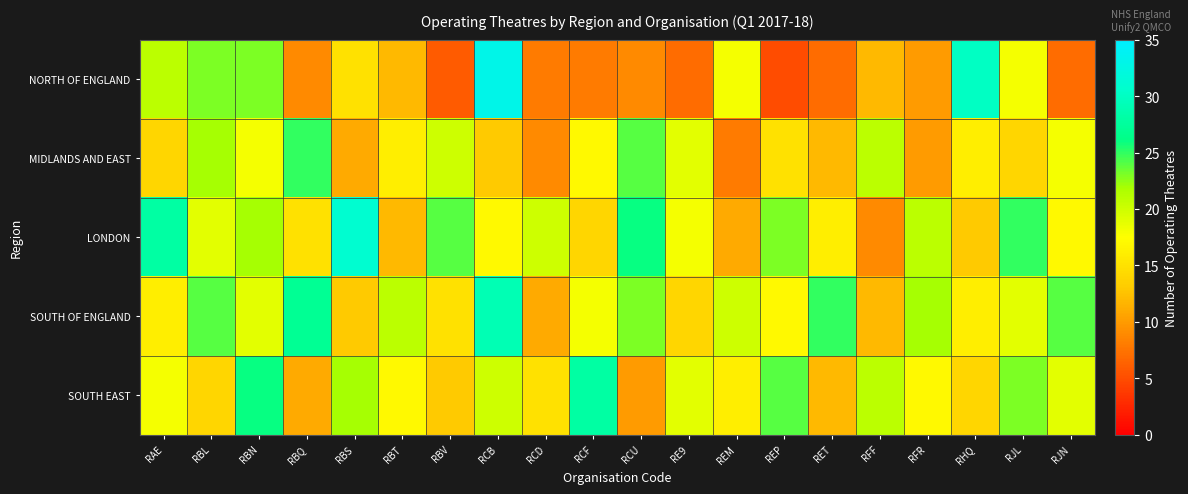

Reading left to right, extract all data points from this chart.

NORTH OF ENGLAND: RAE=21	RBL=23	RBN=23	RBQ=9	RBS=15	RBT=12	RBV=6	RCB=33	RCD=8	RCF=8	RCU=9	RE9=7	REM=18	REP=5	RET=7	RFF=12	RFR=10	RHQ=30	RJL=18	RJN=7
MIDLANDS AND EAST: RAE=14	RBL=22	RBN=18	RBQ=25	RBS=11	RBT=16	RBV=20	RCB=13	RCD=9	RCF=17	RCU=24	RE9=19	REM=8	REP=15	RET=12	RFF=21	RFR=10	RHQ=16	RJL=14	RJN=18
LONDON: RAE=28	RBL=19	RBN=22	RBQ=15	RBS=31	RBT=12	RBV=24	RCB=17	RCD=20	RCF=14	RCU=26	RE9=18	REM=11	REP=23	RET=16	RFF=9	RFR=21	RHQ=13	RJL=25	RJN=17
SOUTH OF ENGLAND: RAE=16	RBL=24	RBN=19	RBQ=27	RBS=13	RBT=21	RBV=15	RCB=29	RCD=11	RCF=18	RCU=23	RE9=14	REM=20	REP=17	RET=25	RFF=12	RFR=22	RHQ=16	RJL=19	RJN=24
SOUTH EAST: RAE=18	RBL=14	RBN=26	RBQ=11	RBS=22	RBT=17	RBV=13	RCB=20	RCD=15	RCF=28	RCU=10	RE9=19	REM=16	REP=24	RET=12	RFF=21	RFR=17	RHQ=14	RJL=23	RJN=19